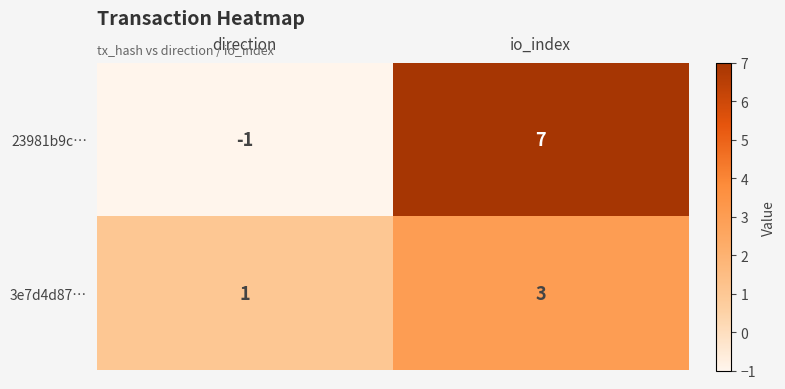

List the series in order of their overall mean, highest first.

23981b9c…, 3e7d4d87…